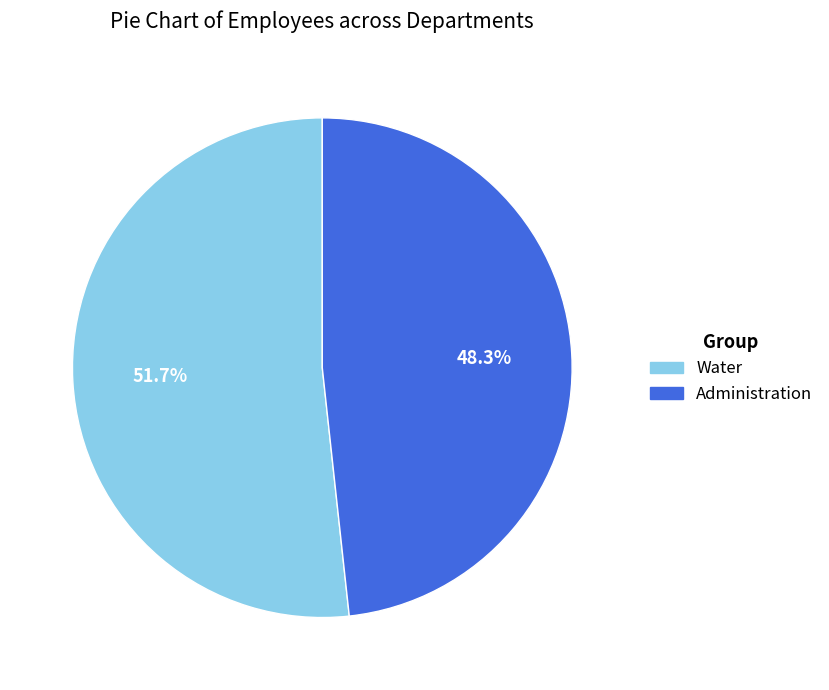

To the nearest percent, what is the difference between the largest and smallest slice percentages?

3%